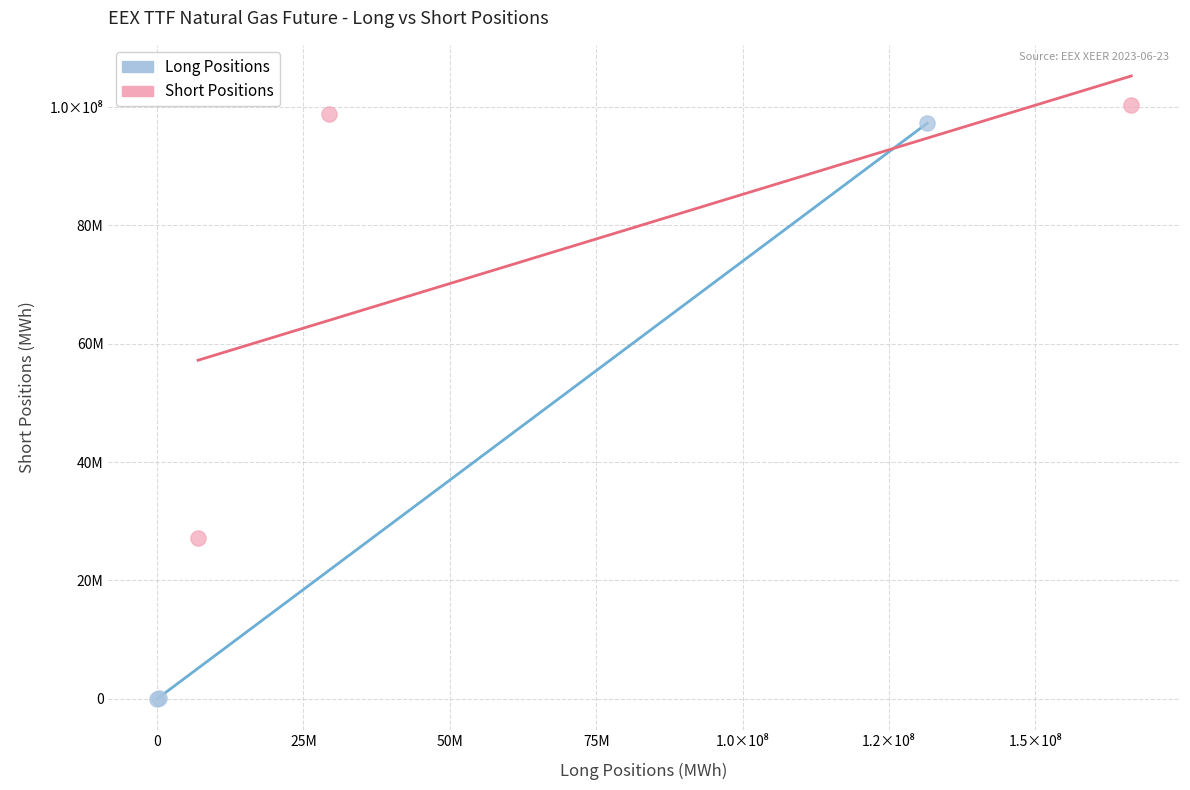

Which series reaches the maximum Y coordinate?

Short Positions